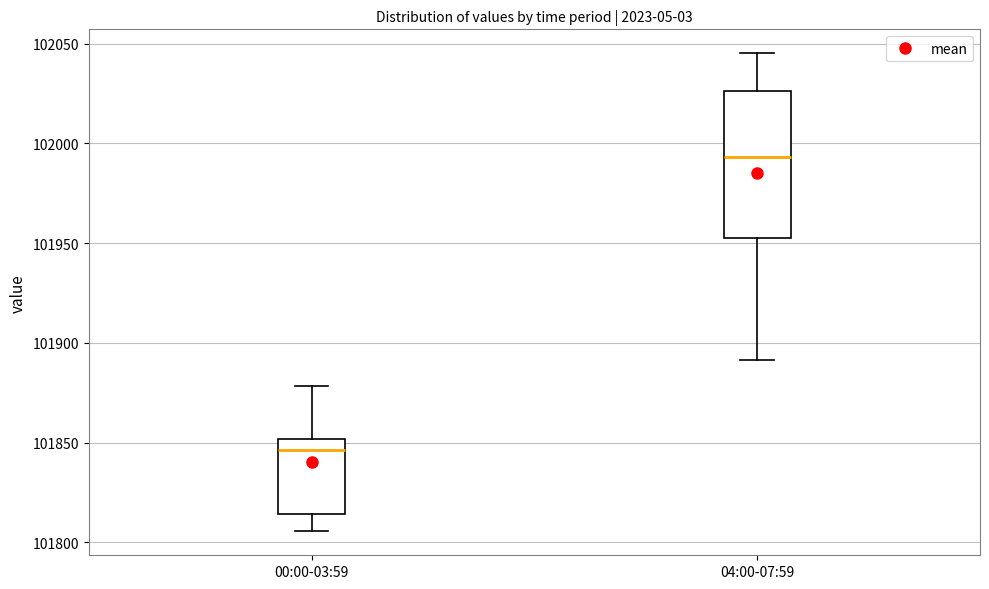

Reading left to right, transcribe this box plot: for each box, give where its median line is, the range the box spans, and where its two whiskers end, as read against the y-axis. The values are not printed on the chart, so give them approximately, as read against the axis.

00:00-03:59: median 101845, box 101815 to 101850, whiskers 101805 to 101880
04:00-07:59: median 101995, box 101950 to 102025, whiskers 101890 to 102045